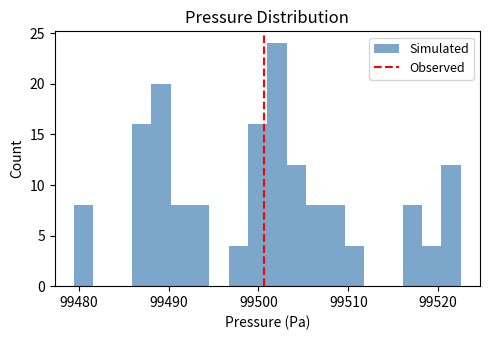

Around what value on the x-axis is the tallest bar? Give the approximate position of its centre, as read against the axis.

99502